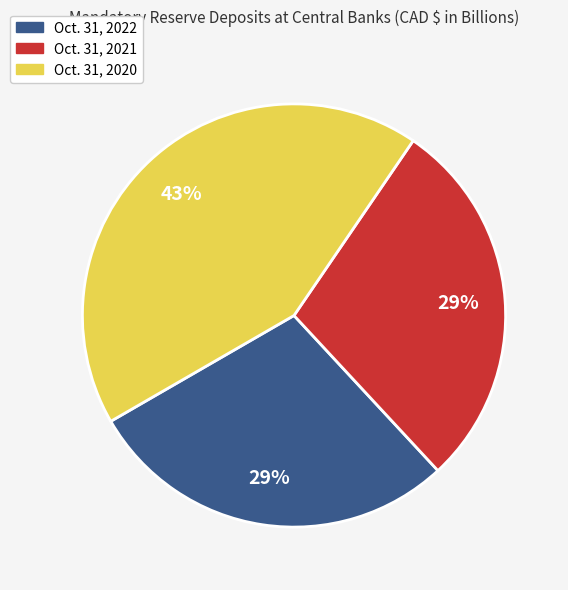

Is there any slice that represents more than half of the pie?

No